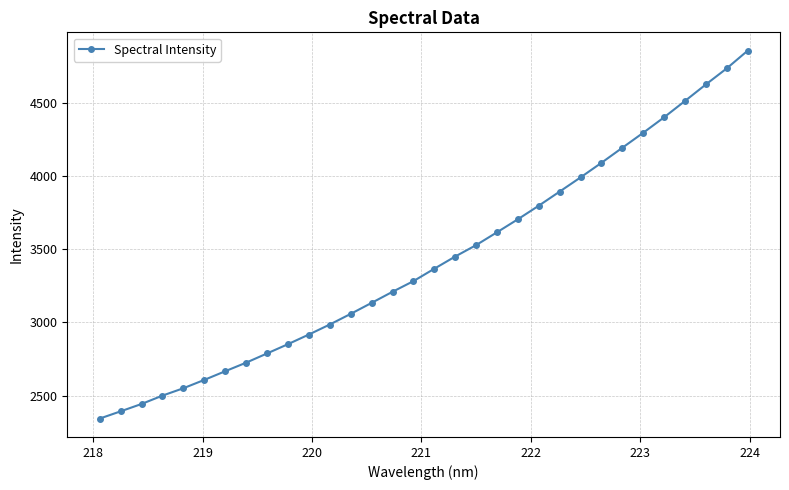

What is the value of the 27th point from the left?

4297.6